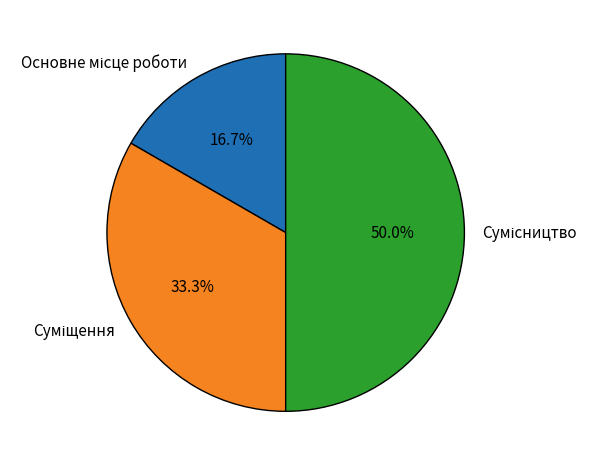

What portion of the pie excludes Сумісництво?

50.0%